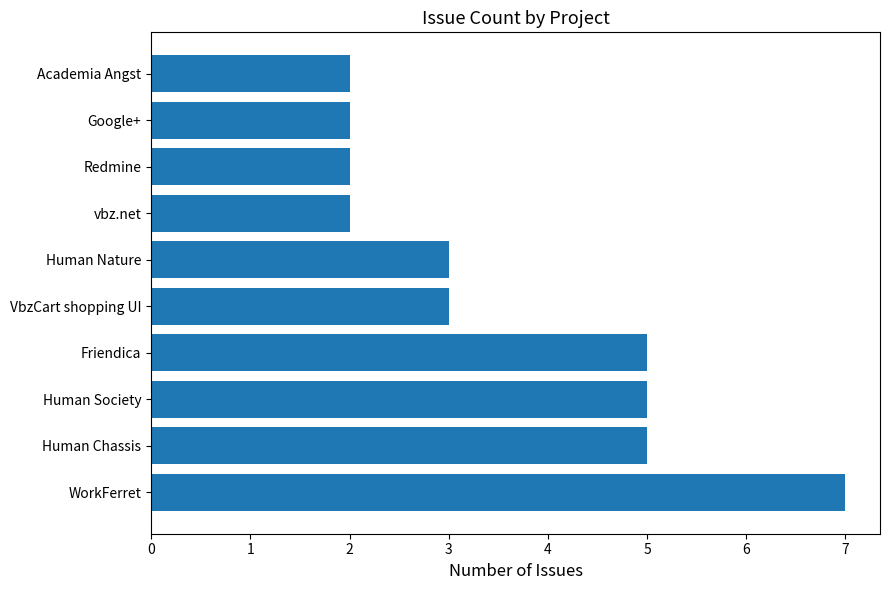

What is the minimum value shown in the chart?

2